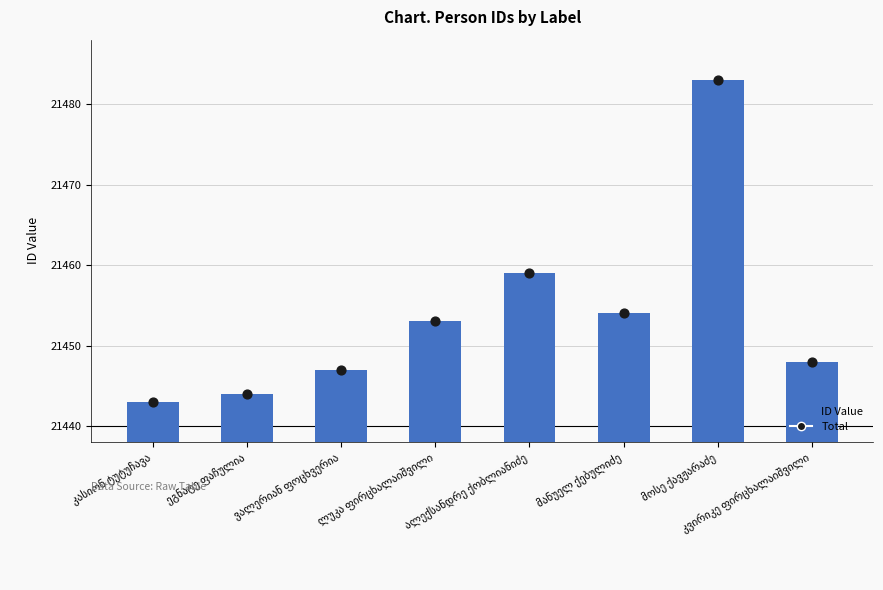

At which category is the sum across all series the highest?

მოსე ქავჟარაძე